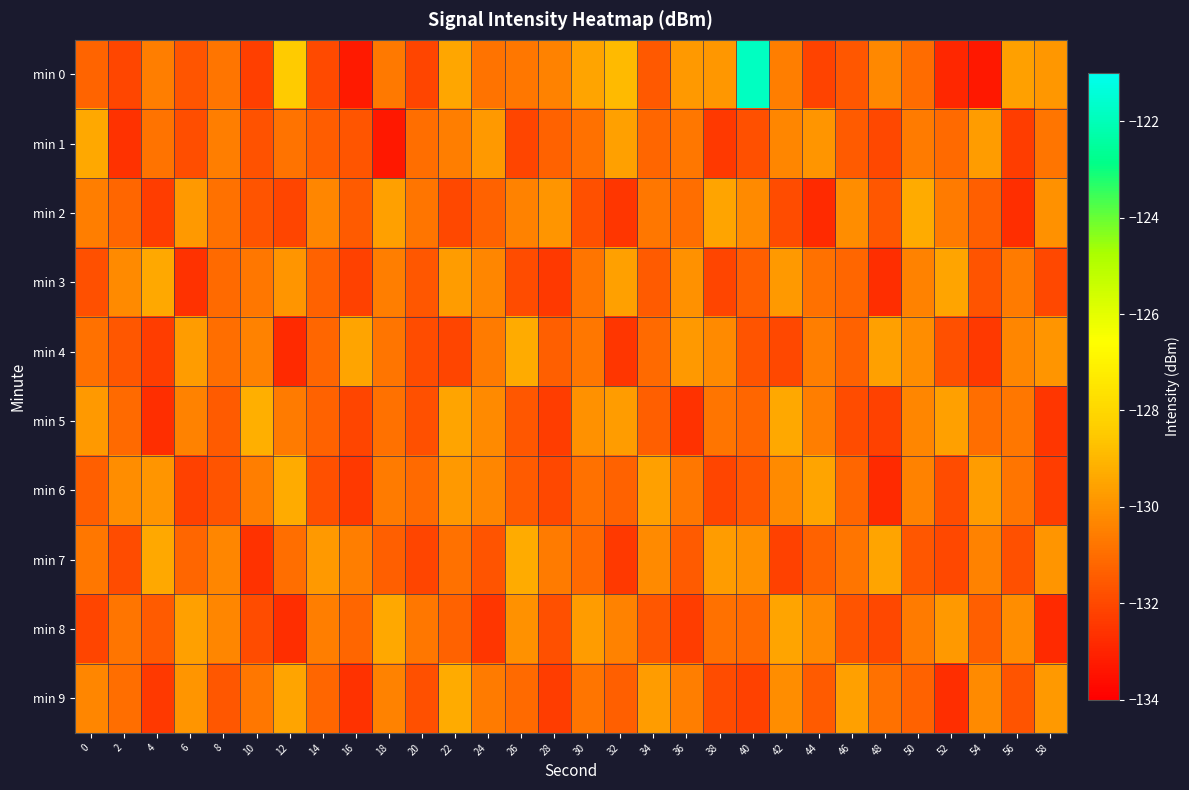

List the series in order of their peak value, highest first.

min 0, min 5, min 2, min 4, min 6, min 7, min 9, min 3, min 8, min 1